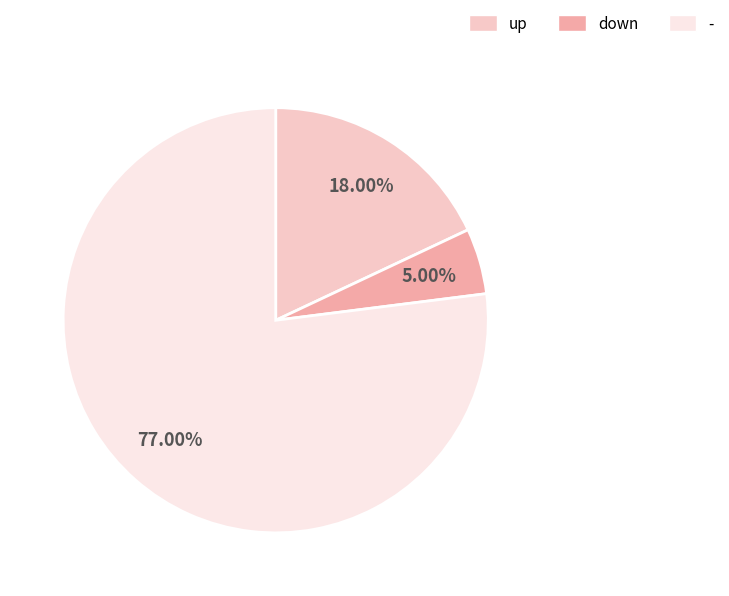

Is it true that up is 6% of the pie?

False